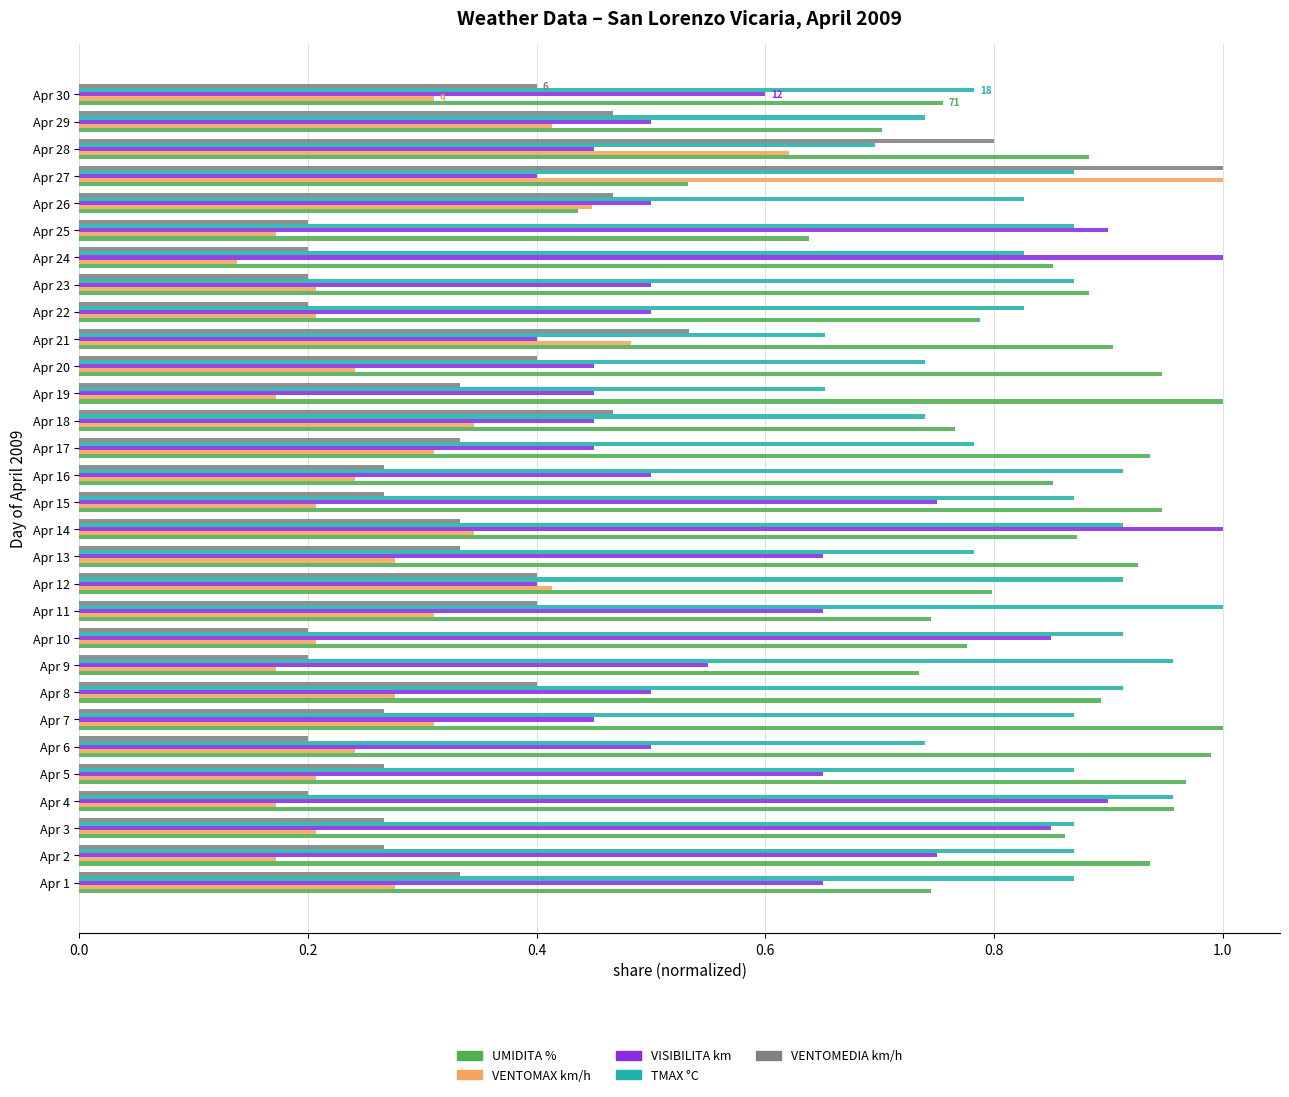

True or false: VENTOMEDIA km/h has a value of 0.5 at Apr 26.

True